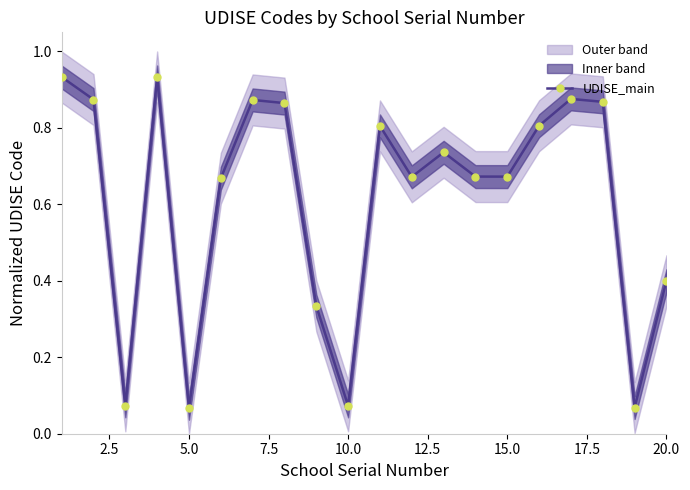

How many interior local peaks does the UDISE_main series have?

5